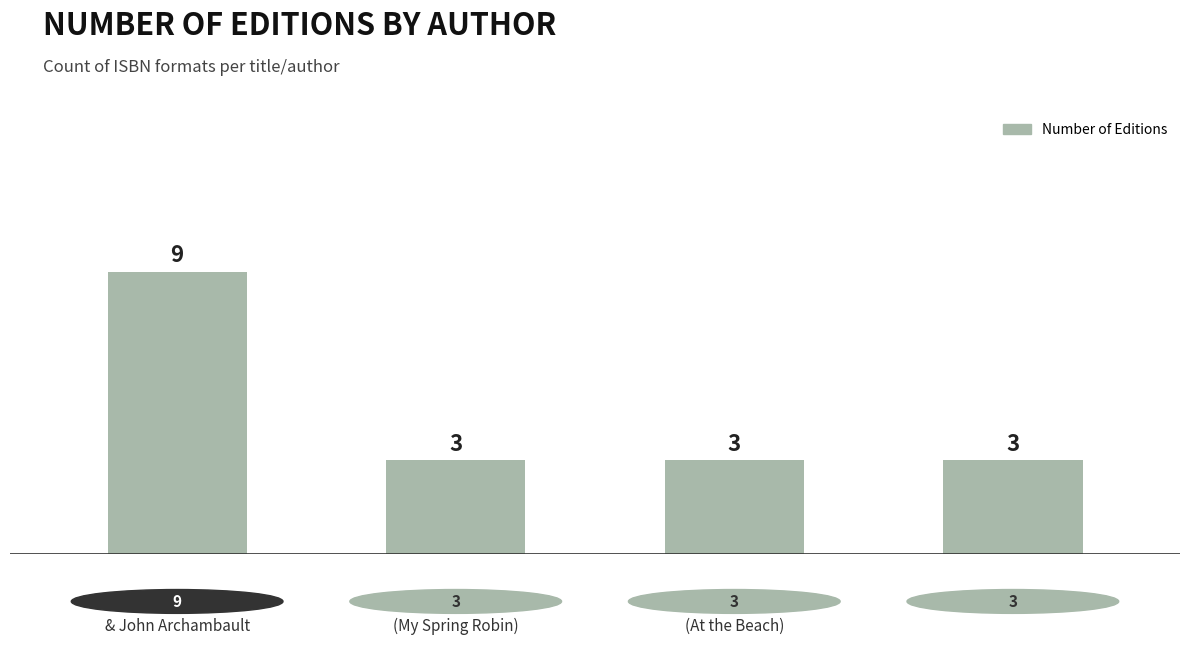

Which category has the highest value across all series?

Bill Martin Jr.
& John Archambault